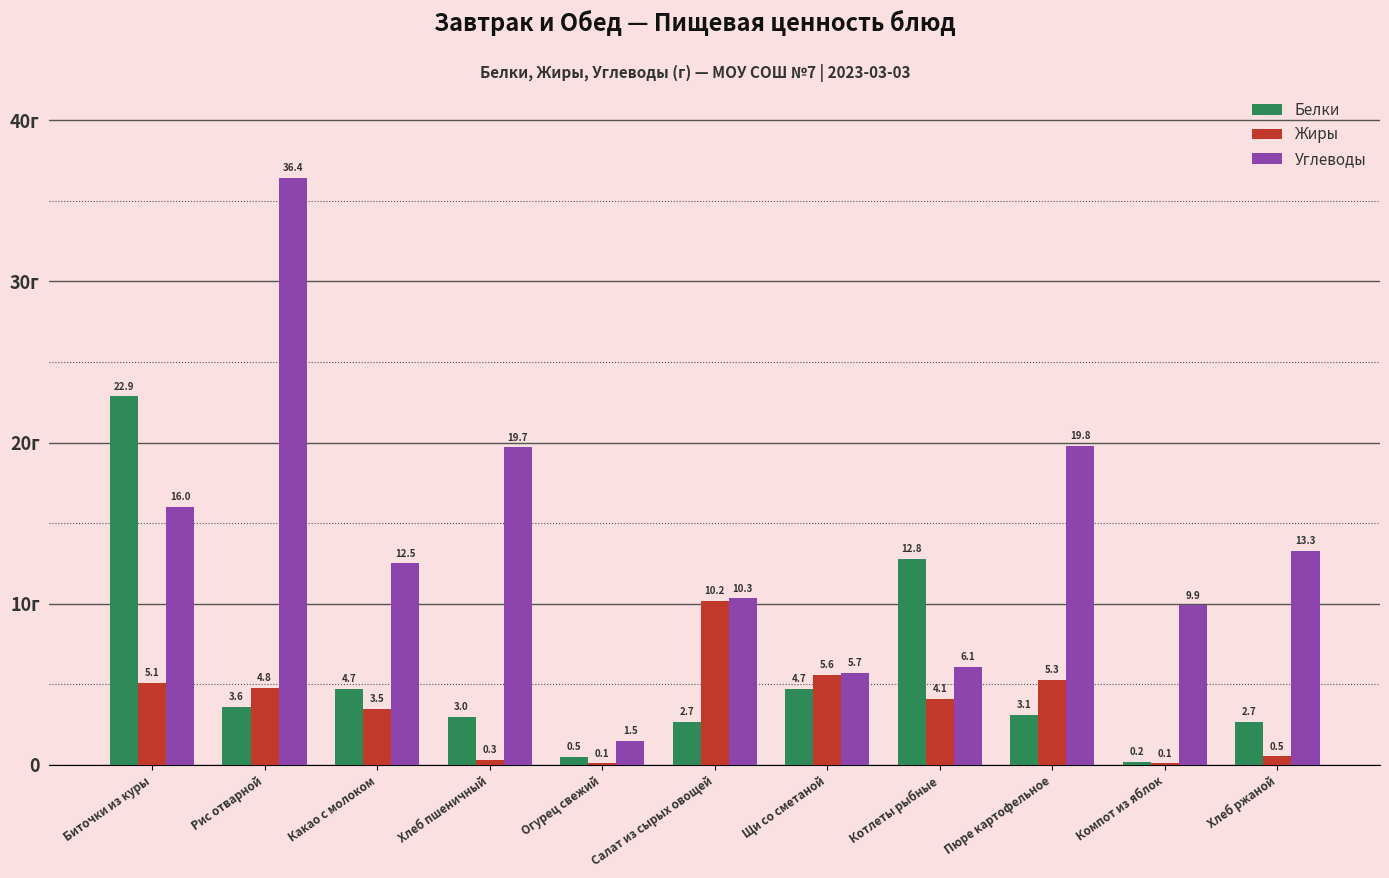

What is the sum of all Белки values?

60.8